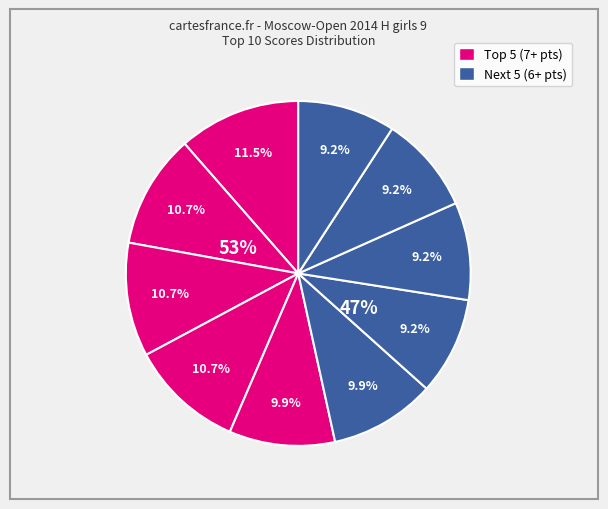

Is there any slice that represents more than half of the pie?

No